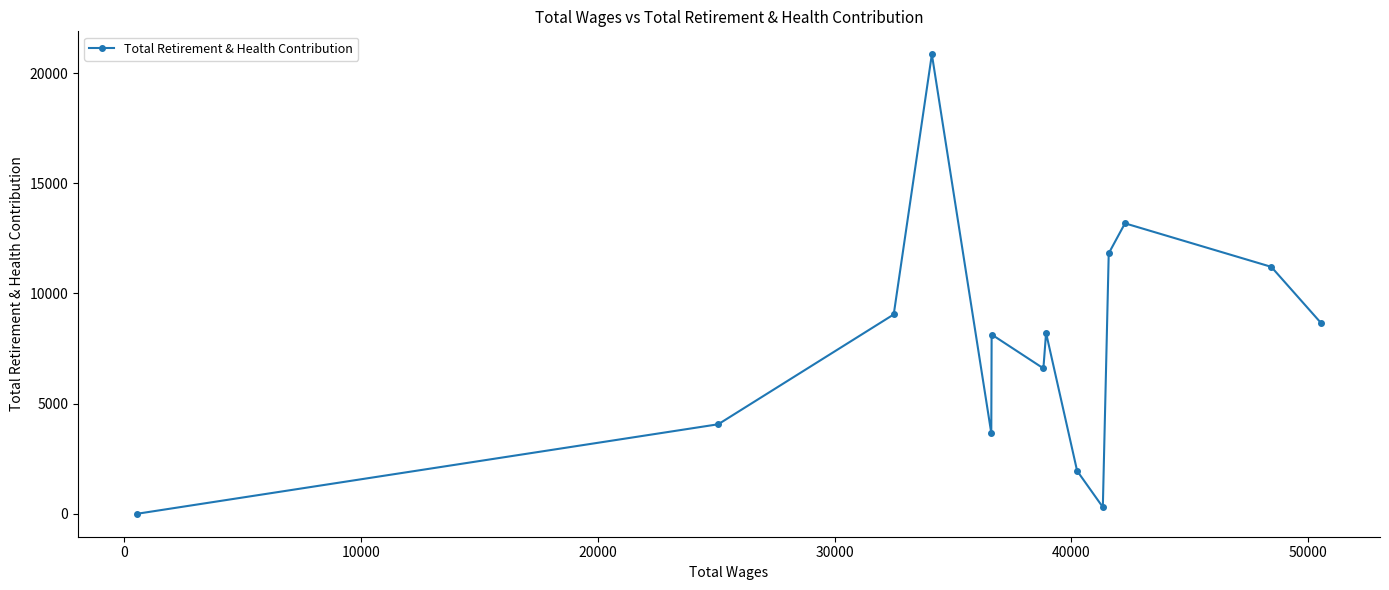

What is the sum of all values?

107691